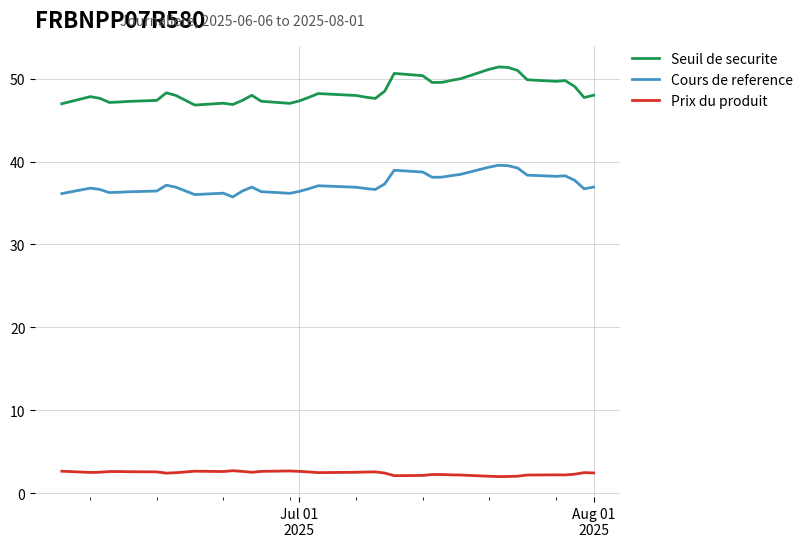

Which series has the widest spread of values?

Seuil de securite